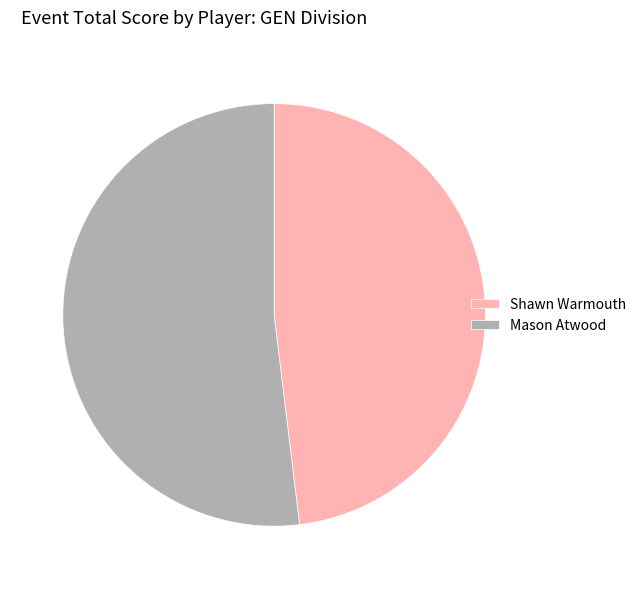

Is the sum of Mason Atwood and Shawn Warmouth greater than half?

Yes